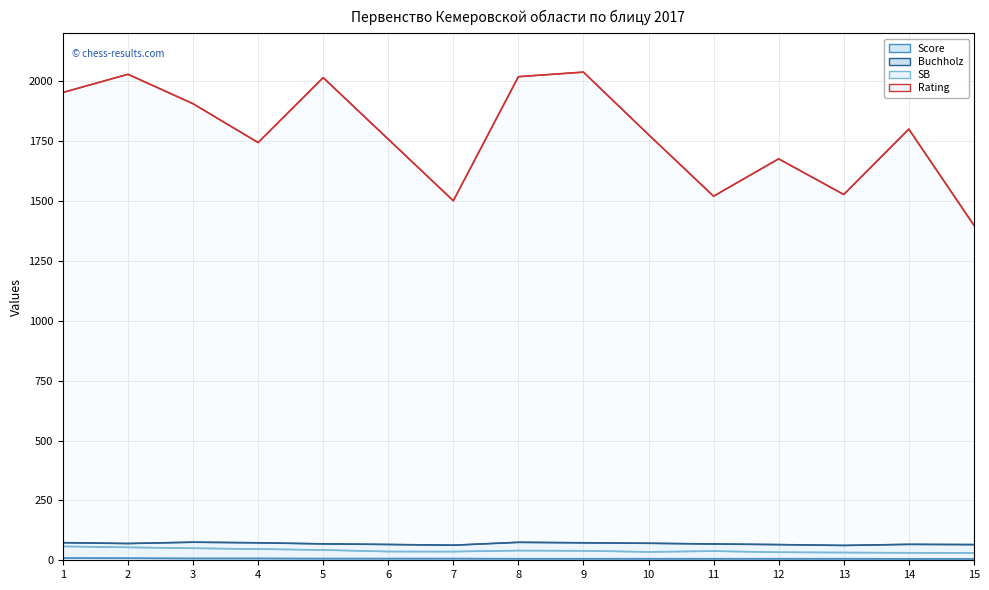

What is the maximum value shown in the chart?

2038.0